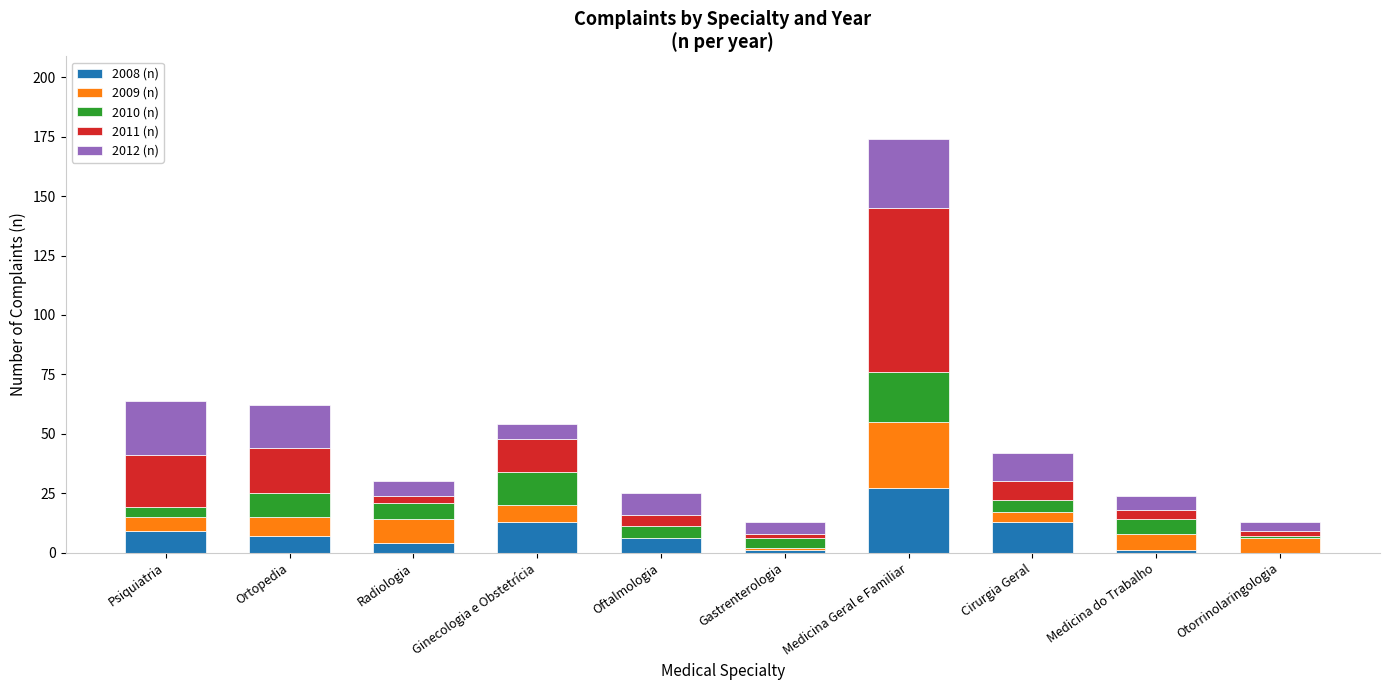

The 2008 (n) series shows 6 at Oftalmologia. True or false?

True